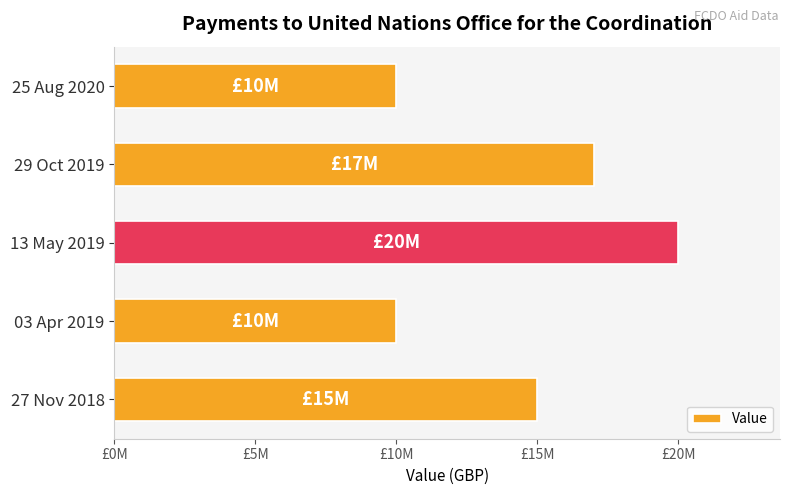

Does the chart contain any negative values?

No